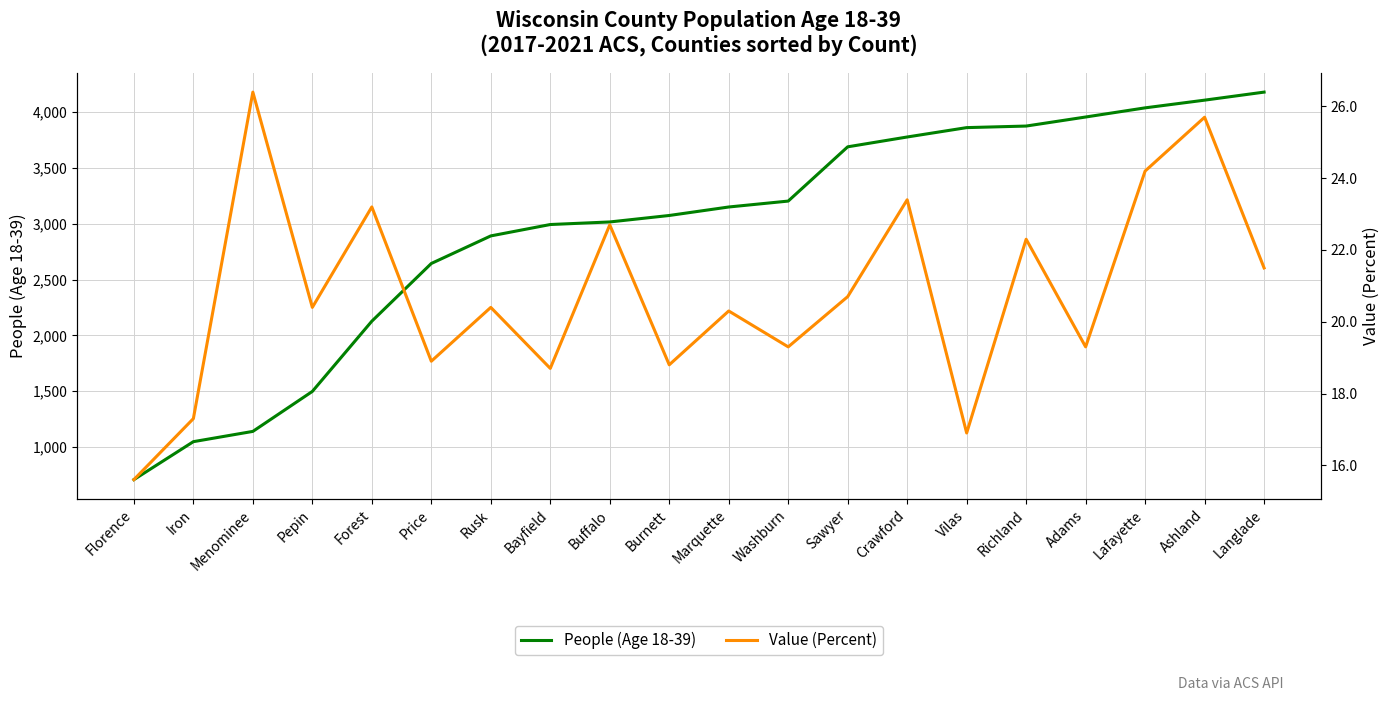

What is the value of the Value (Percent) point at the 8th from the left?

18.7